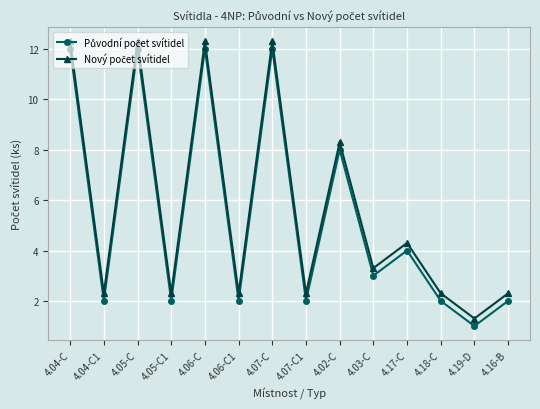

What is the maximum value shown in the chart?

12.3